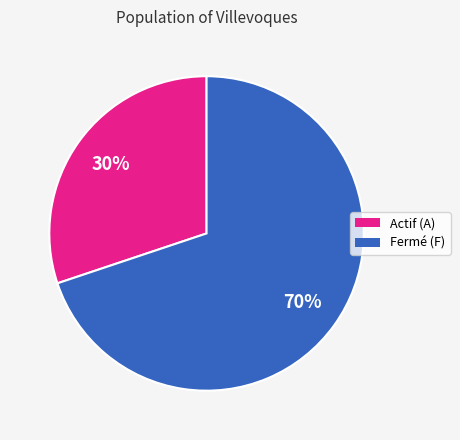

Count the number of slices in the pie.

2